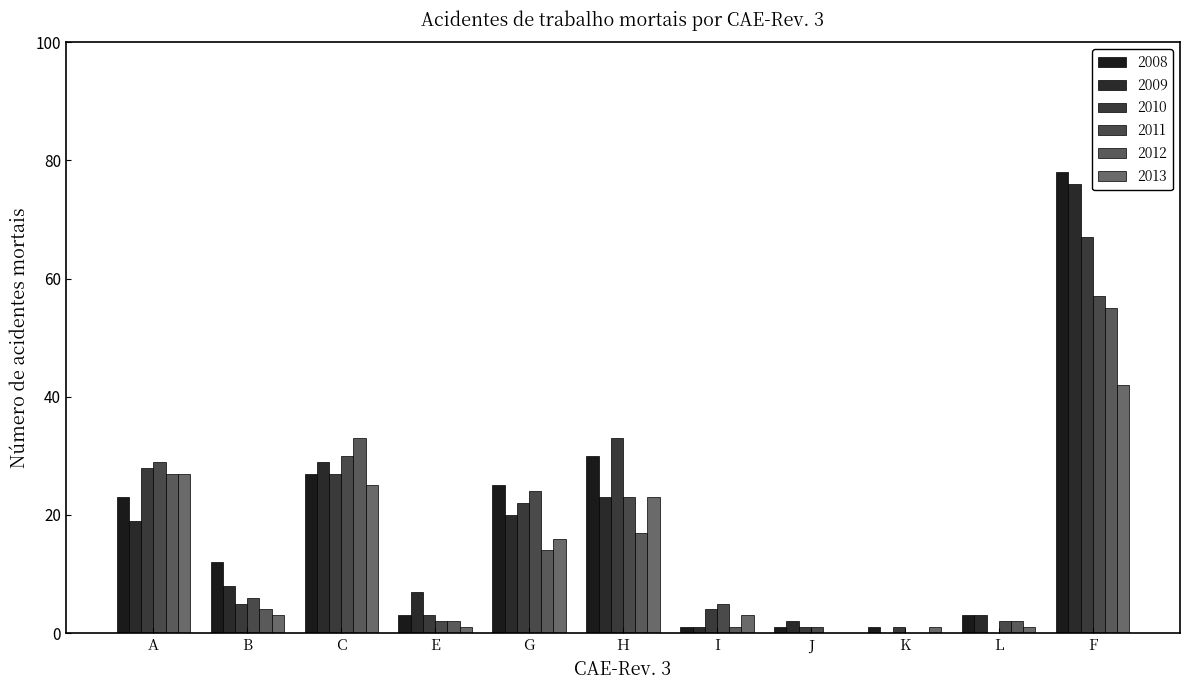

What are all the series names shown in the legend?

2008, 2009, 2010, 2011, 2012, 2013